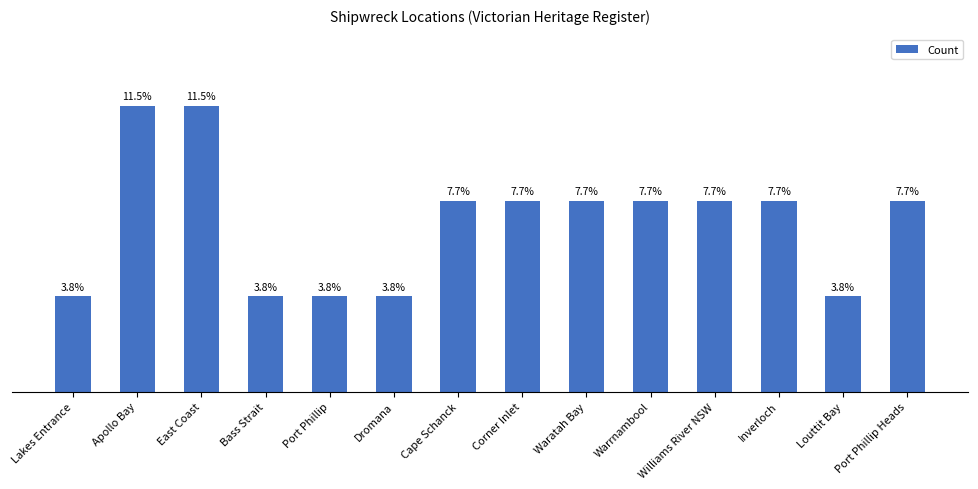

True or false: the data shows 3 at Cape Schanck.

False